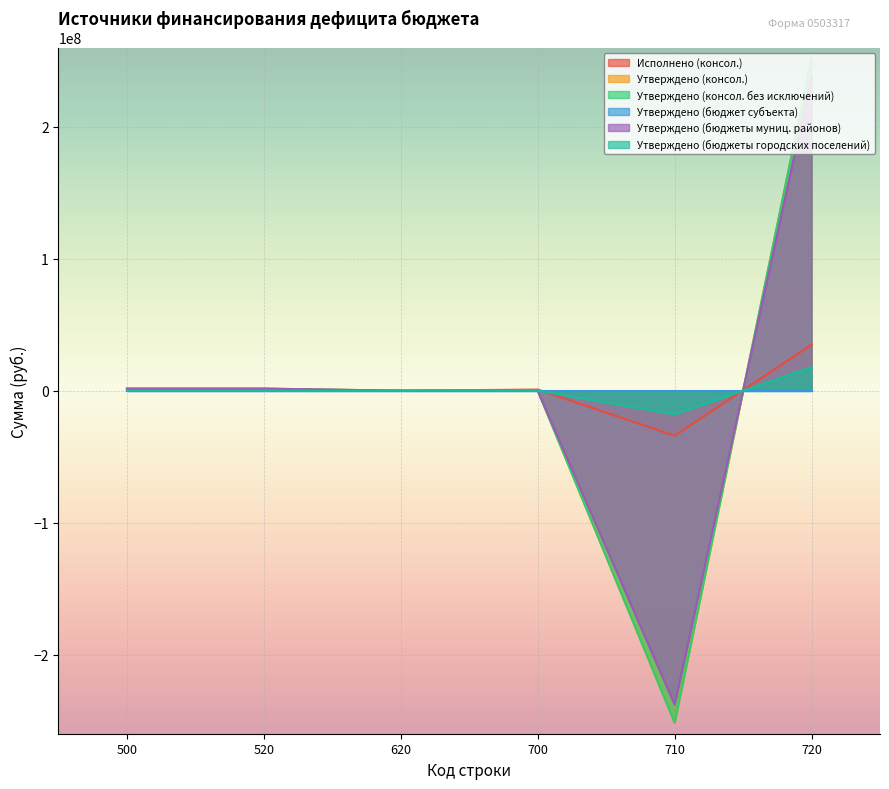

What is the minimum value for Утверждено (бюджеты городских поселений)?

-17911200.0